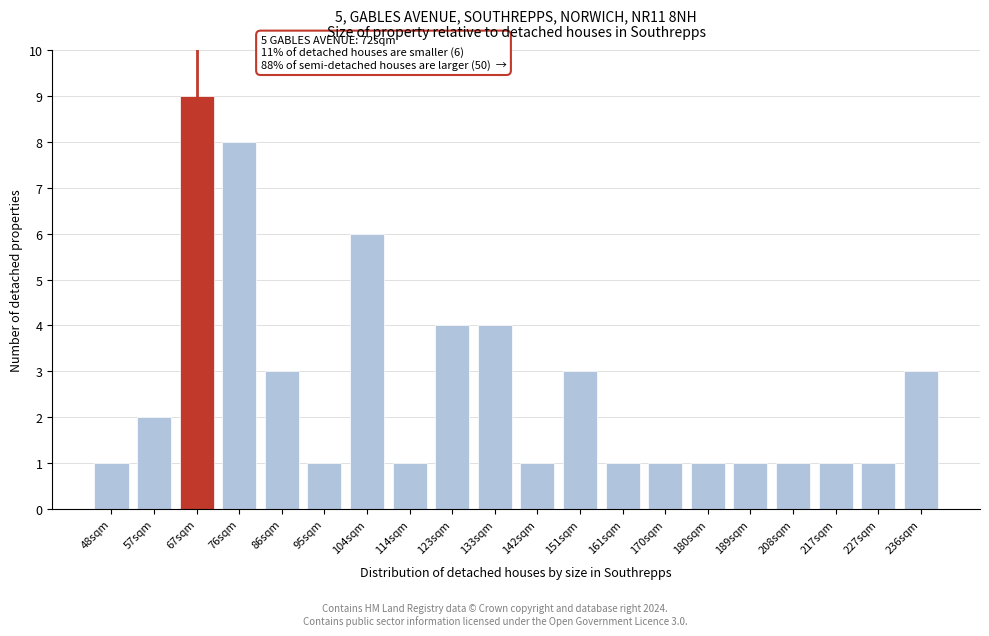

Reading left to right, transcribe all the data shown in this chart.

48sqm=1	57sqm=2	67sqm=9	76sqm=8	86sqm=3	95sqm=1	104sqm=6	114sqm=1	123sqm=4	133sqm=4	142sqm=1	151sqm=3	161sqm=1	170sqm=1	180sqm=1	189sqm=1	208sqm=1	217sqm=1	227sqm=1	236sqm=3